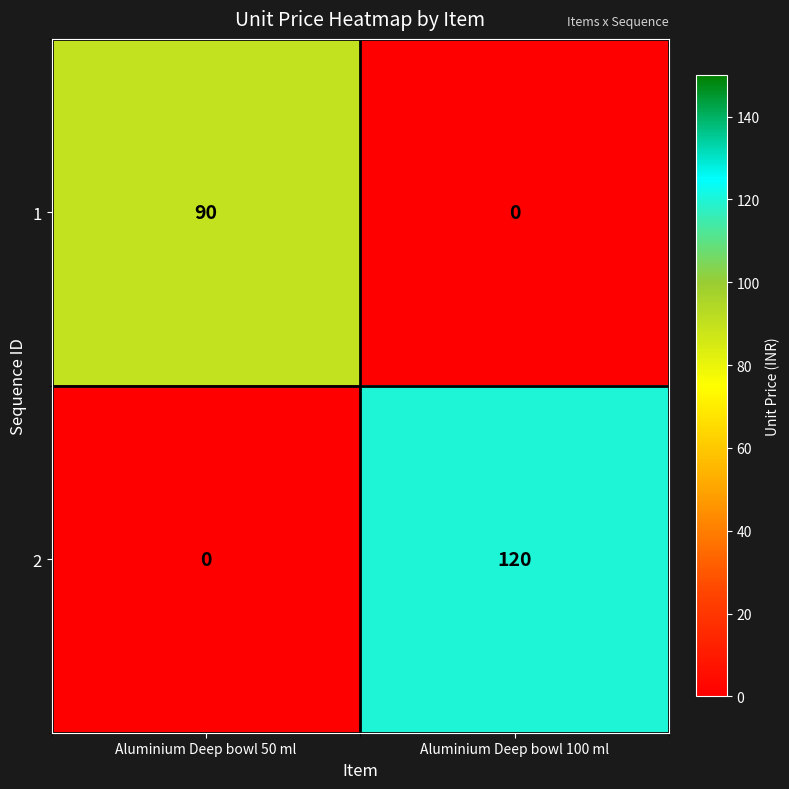

Between Aluminium Deep bowl 50 ml and Aluminium Deep bowl 100 ml, which series saw the biggest shift?

2